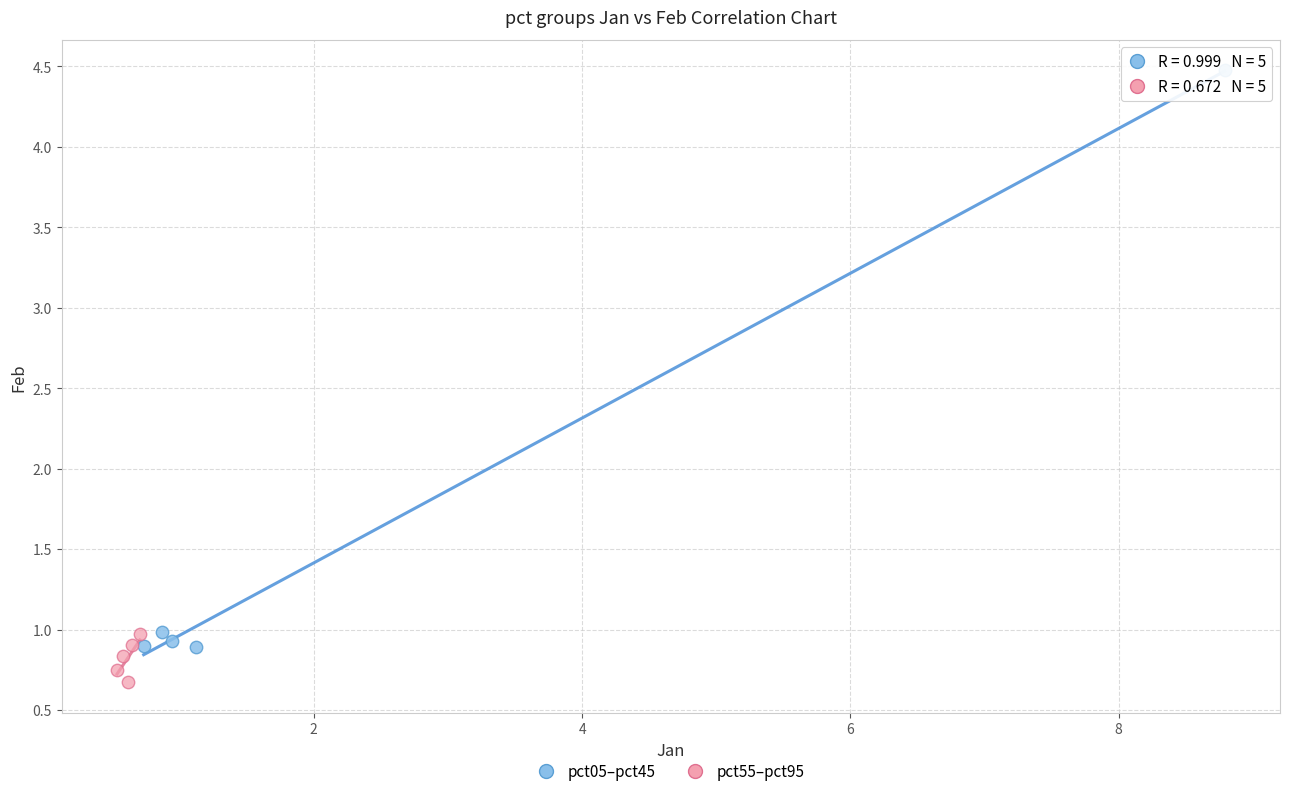

Which series contains the lowest Y value?

pct55–pct95